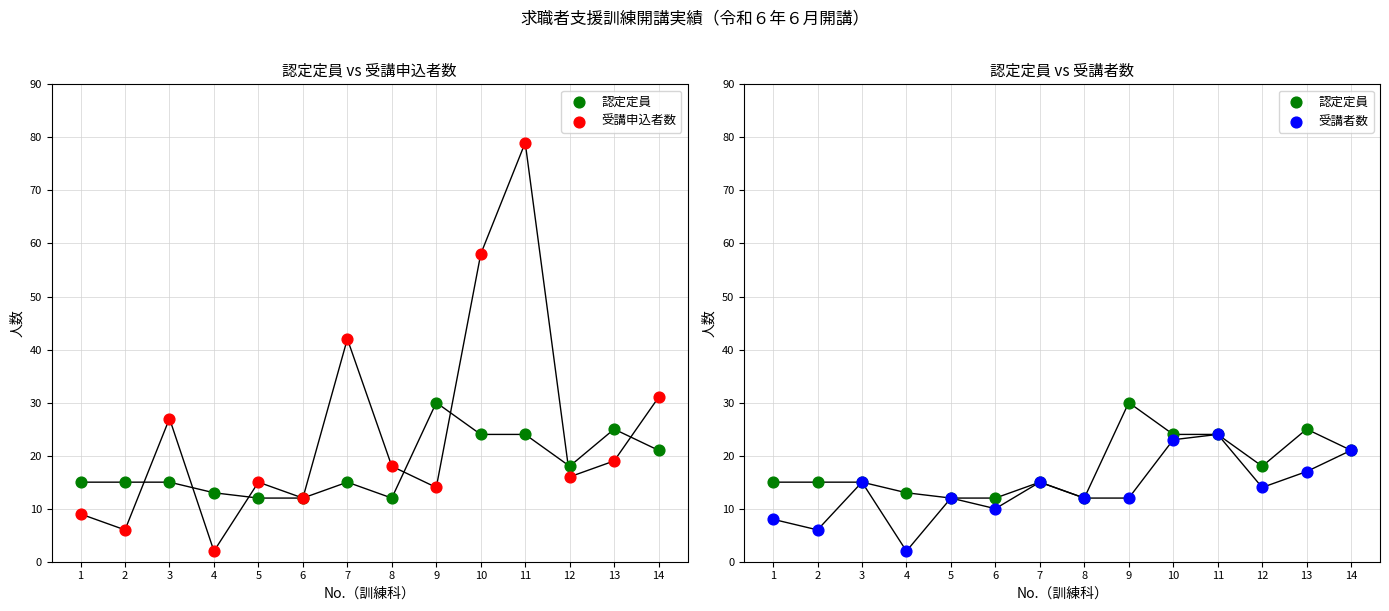

Which series contains the lowest Y value?

受講申込者数